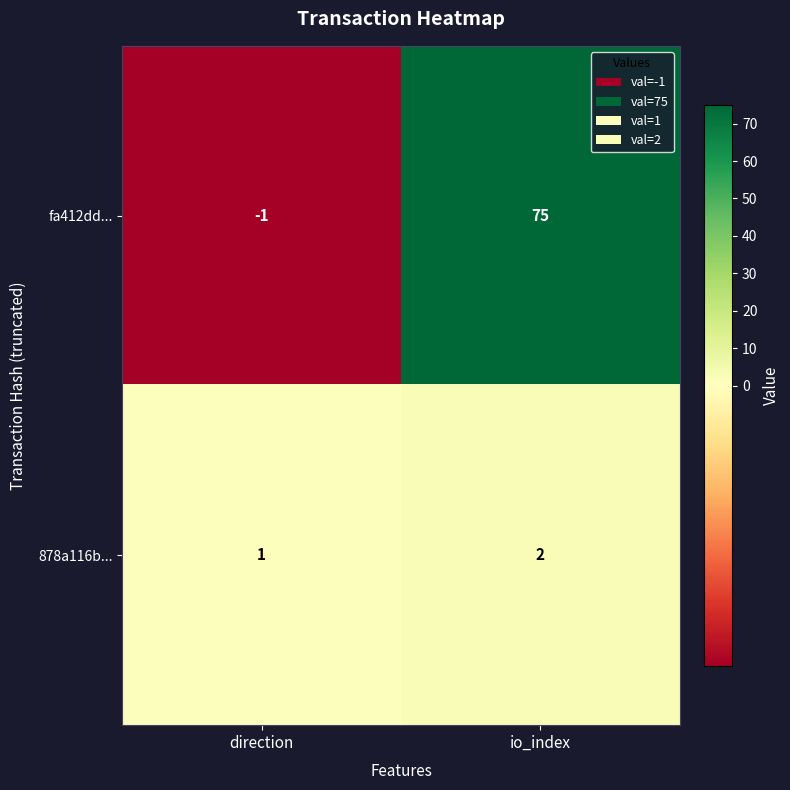

Reading right to left, transcribe all the data shown in this chart.

fa412dd...: 75	-1
878a116b...: 2	1